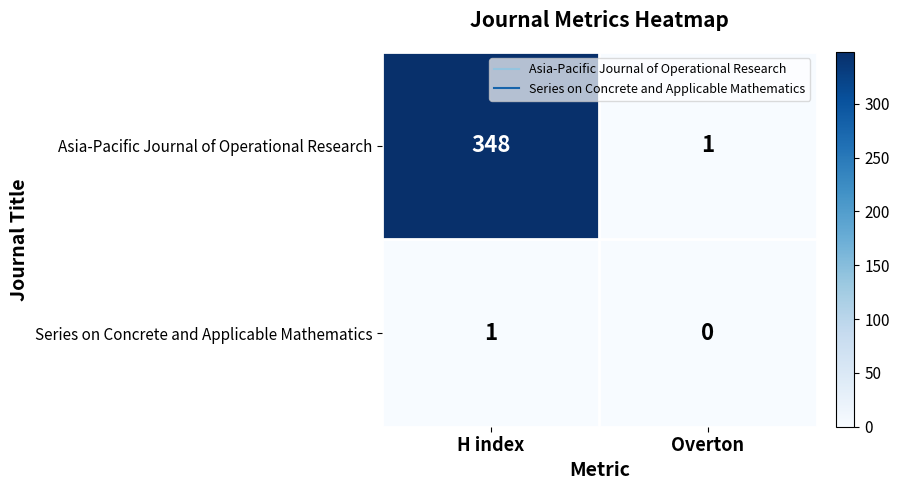

How many values in the Series on Concrete and Applicable Mathematics series are below 1?

1